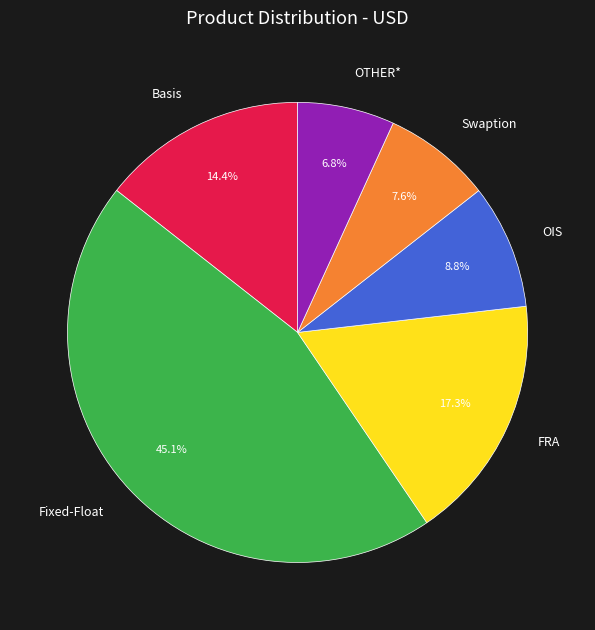

To the nearest percent, what is the difference between the largest and smallest slice percentages?

38%